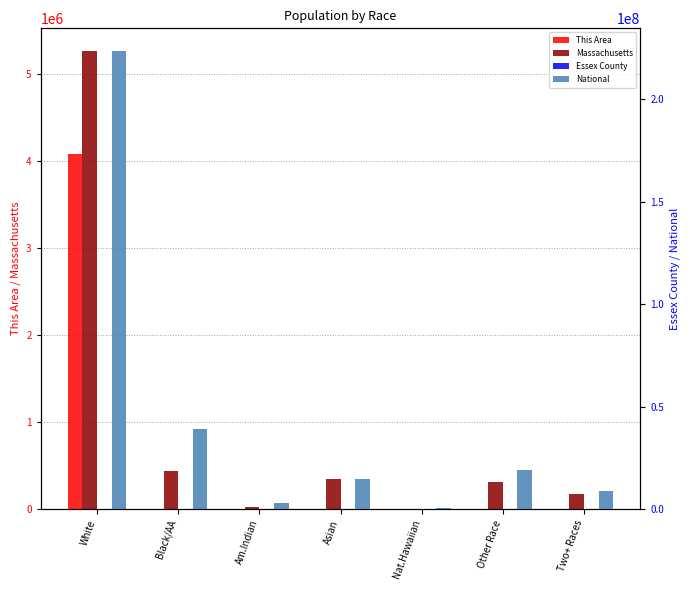

Reading left to right, transcribe all the data shown in this chart.

This Area: White=4088608	Black/AA=28	Am.Indian=1	Asian=163	Nat.Hawaiian=0	Other Race=14	Two+ Races=51
Massachusetts: White=5265236	Black/AA=434398	Am.Indian=18850	Asian=349768	Nat.Hawaiian=2223	Other Race=305151	Two+ Races=172003
Essex County: White=369	Black/AA=27985	Am.Indian=2718	Asian=23220	Nat.Hawaiian=303	Other Race=61088	Two+ Races=19476
National: White=223553265	Black/AA=38929319	Am.Indian=2932248	Asian=14674252	Nat.Hawaiian=540013	Other Race=19107368	Two+ Races=9009073